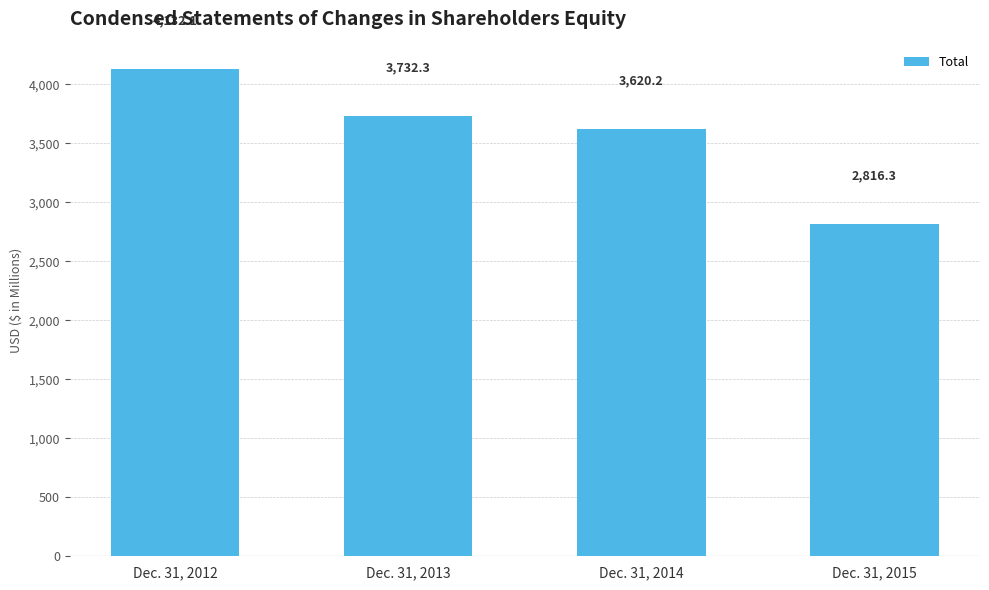

What is the minimum value shown in the chart?

2816.3